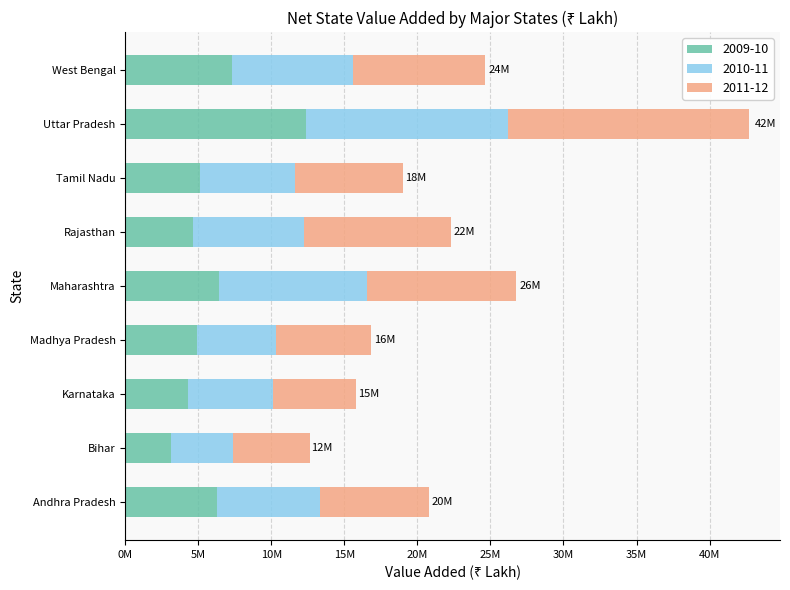

Reading right to left, what are all the values shown in this chart?

2009-10: 7329484	12392034	5128574	4622201	6384169	4885803	4298968	3142575	6300413
2010-11: 8258387	13799675	6490871	7589880	10130525	5402062	5782117	4236529	7011341
2011-12: 9048057	16495542	7375198	10053812	10212138	6562271	5699692	5248042	7478295